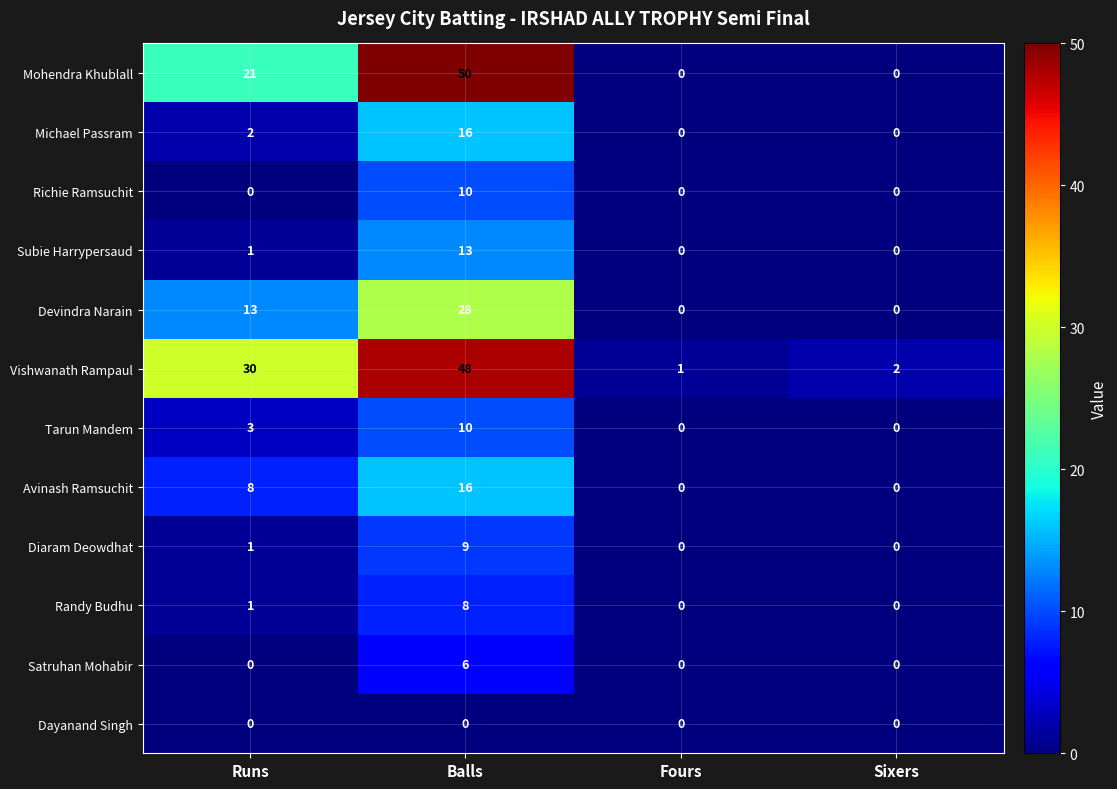

True or false: Dayanand Singh has a value of 0 at Runs.

True